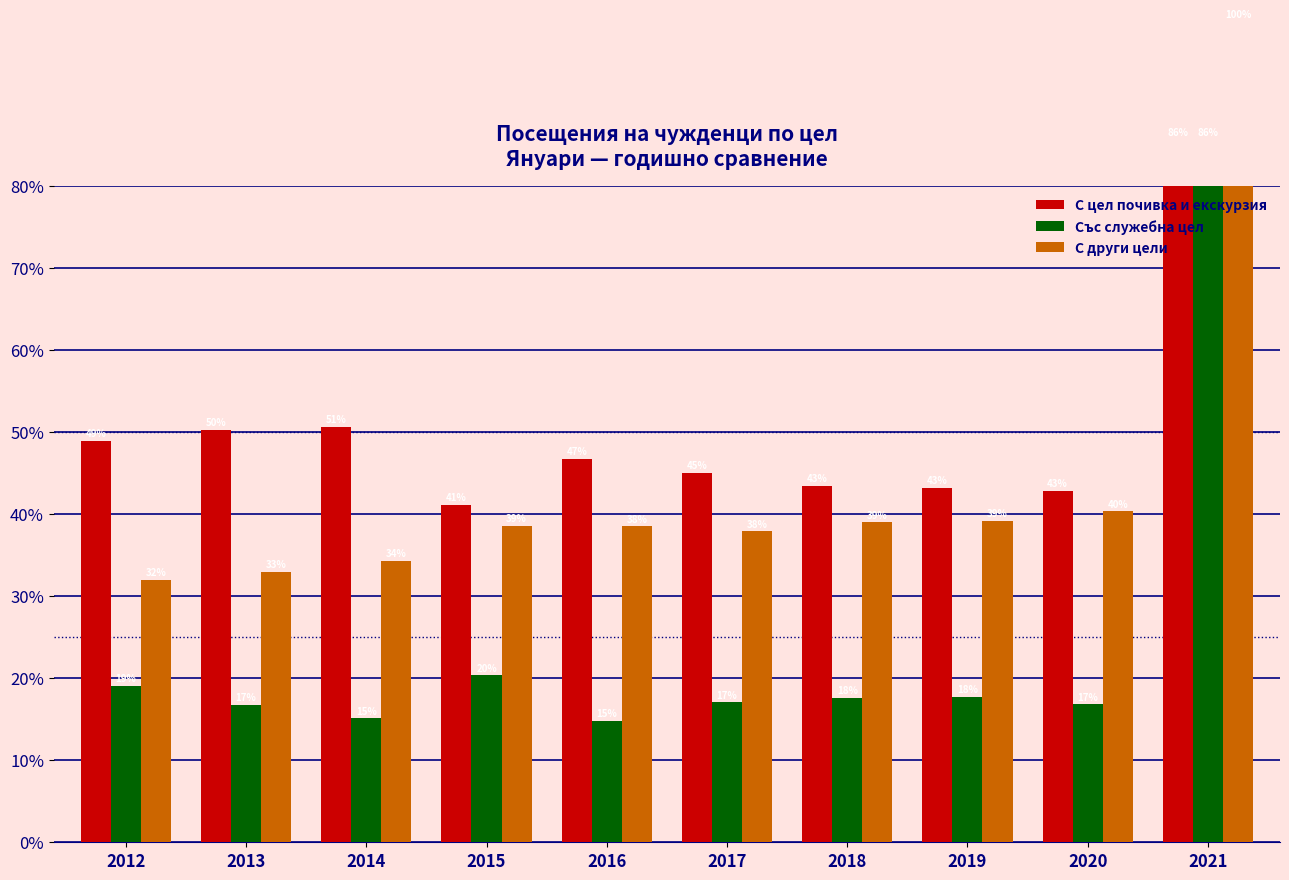

What is the difference between the second highest and minimum values in the Със служебна цел series?

5.5